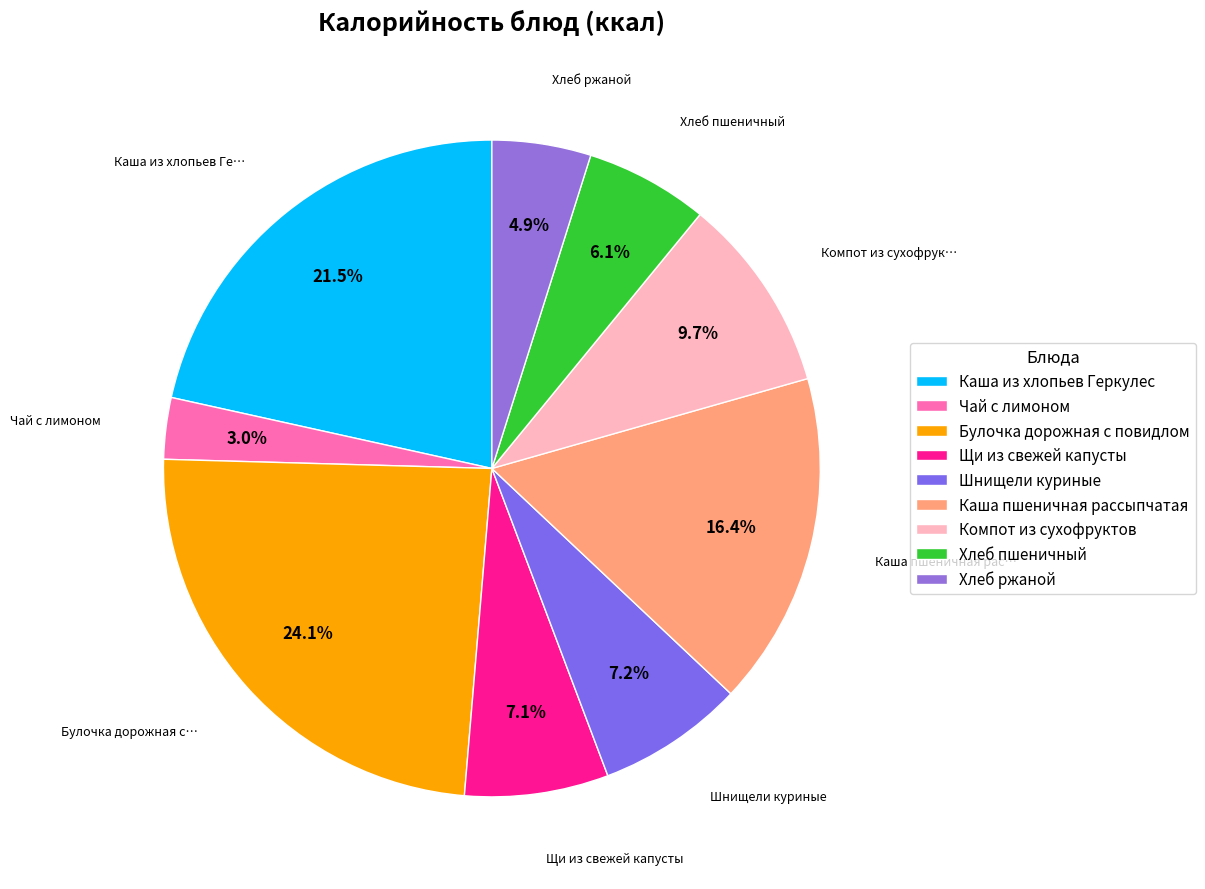

Combined, what portion of the pie is Каша из хлопьев Геркулес and Хлеб ржаной?

26.4%